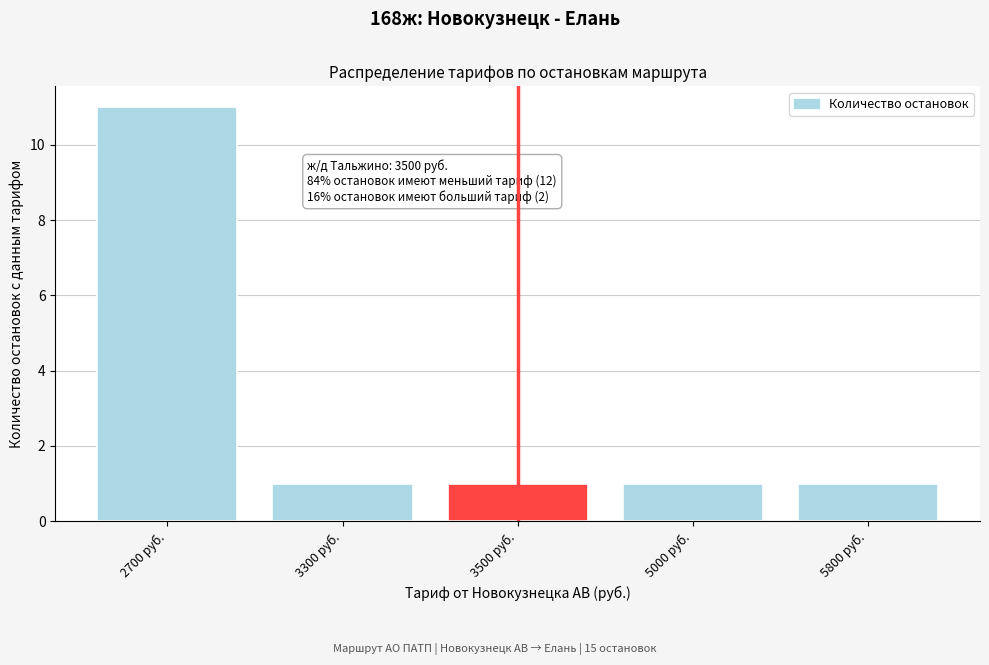

Reading left to right, transcribe all the data shown in this chart.

11	1	1	1	1